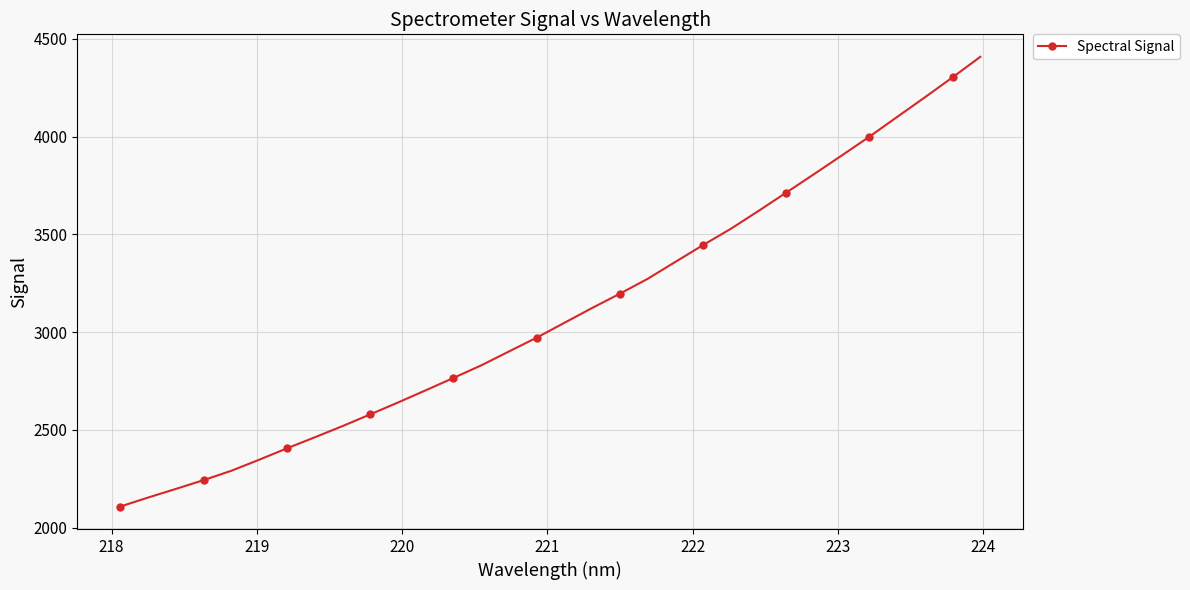

True or false: there are more than 0 points higher than both neighbors.

False